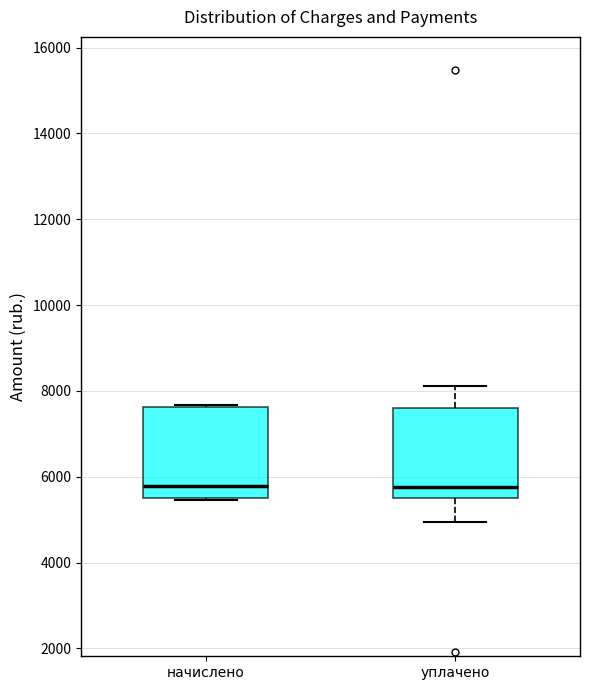

Where does the median line of the box for начислено sit on the y-axis? The values are not printed on the chart, so give them approximately, as read against the axis.

5800